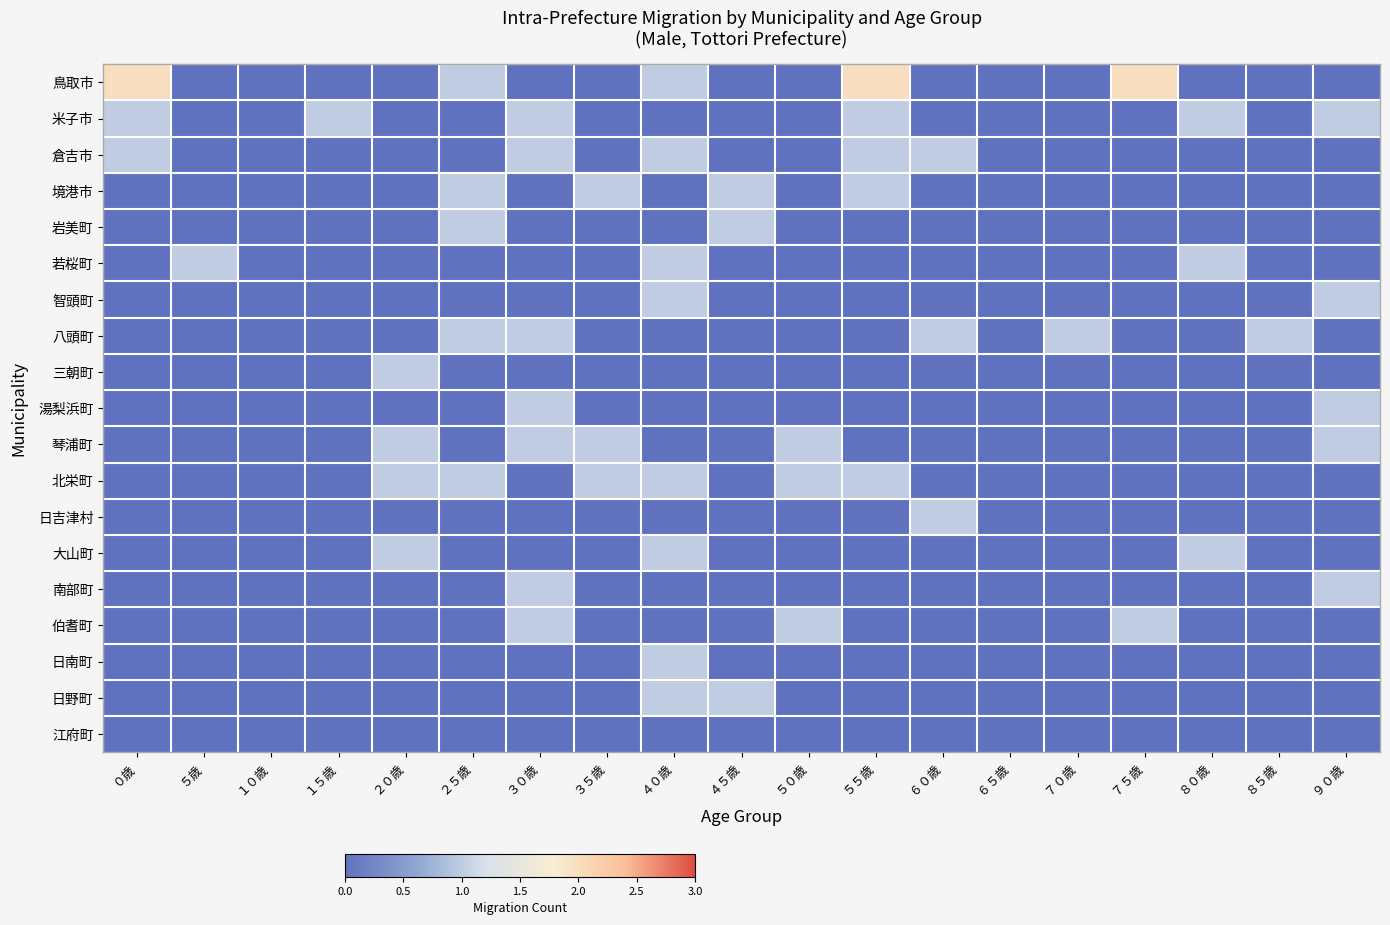

How many series are shown in this chart?

19